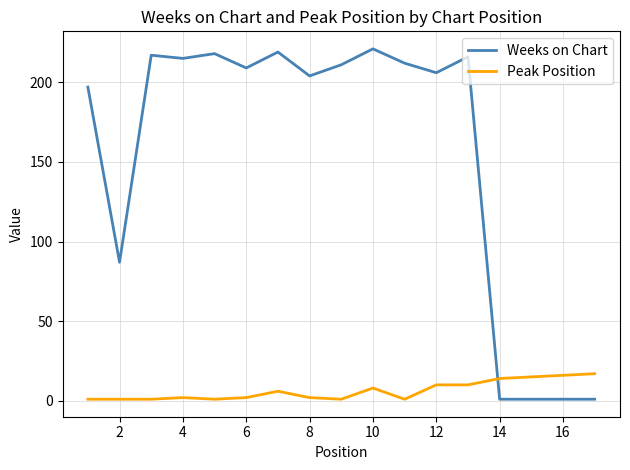

What is the difference between the maximum and minimum values in the Weeks on Chart series?

220